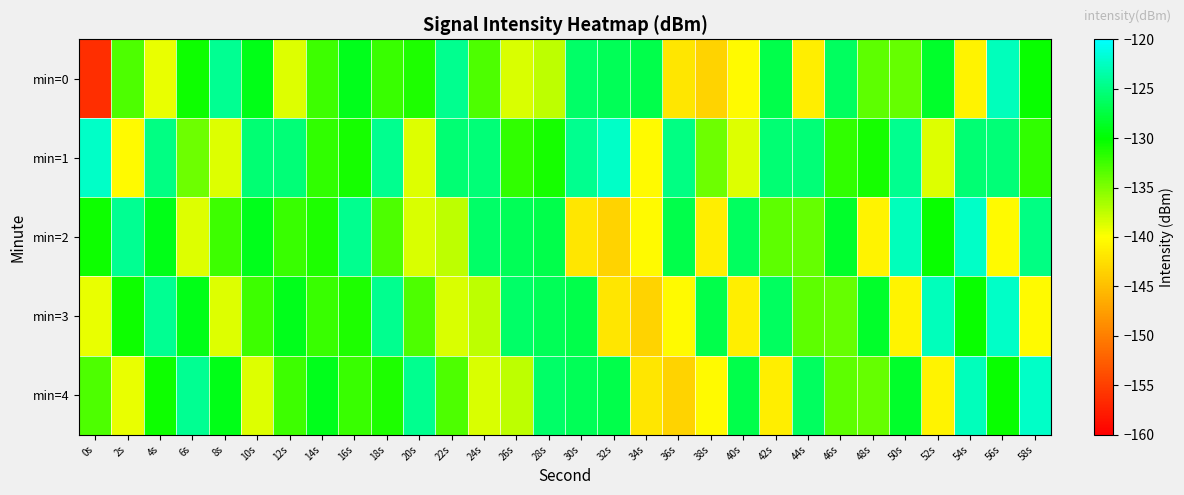

Which has a higher value, 28s or 34s?

34s